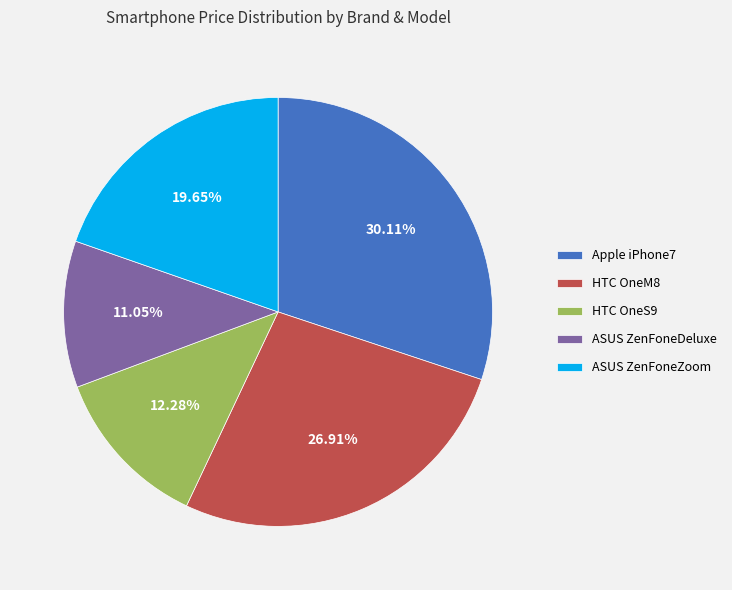

To the nearest percent, what portion does HTC OneM8 represent?

27%